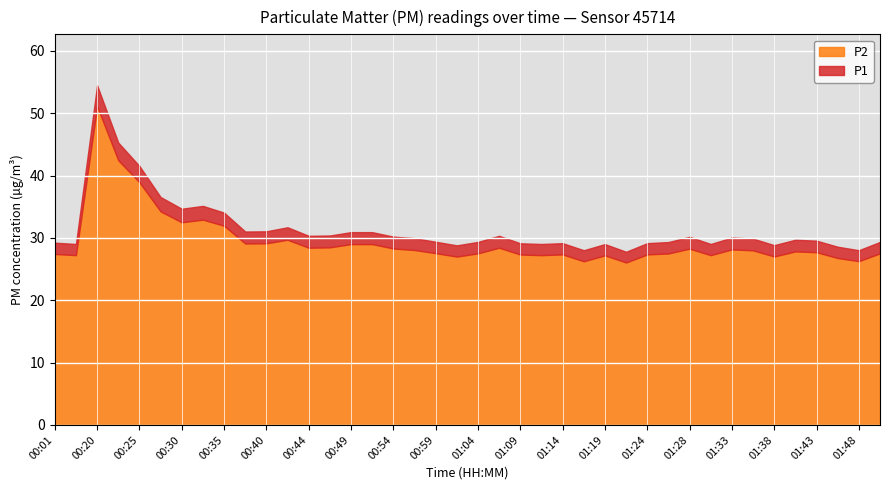

Which series has the widest spread of values?

P1